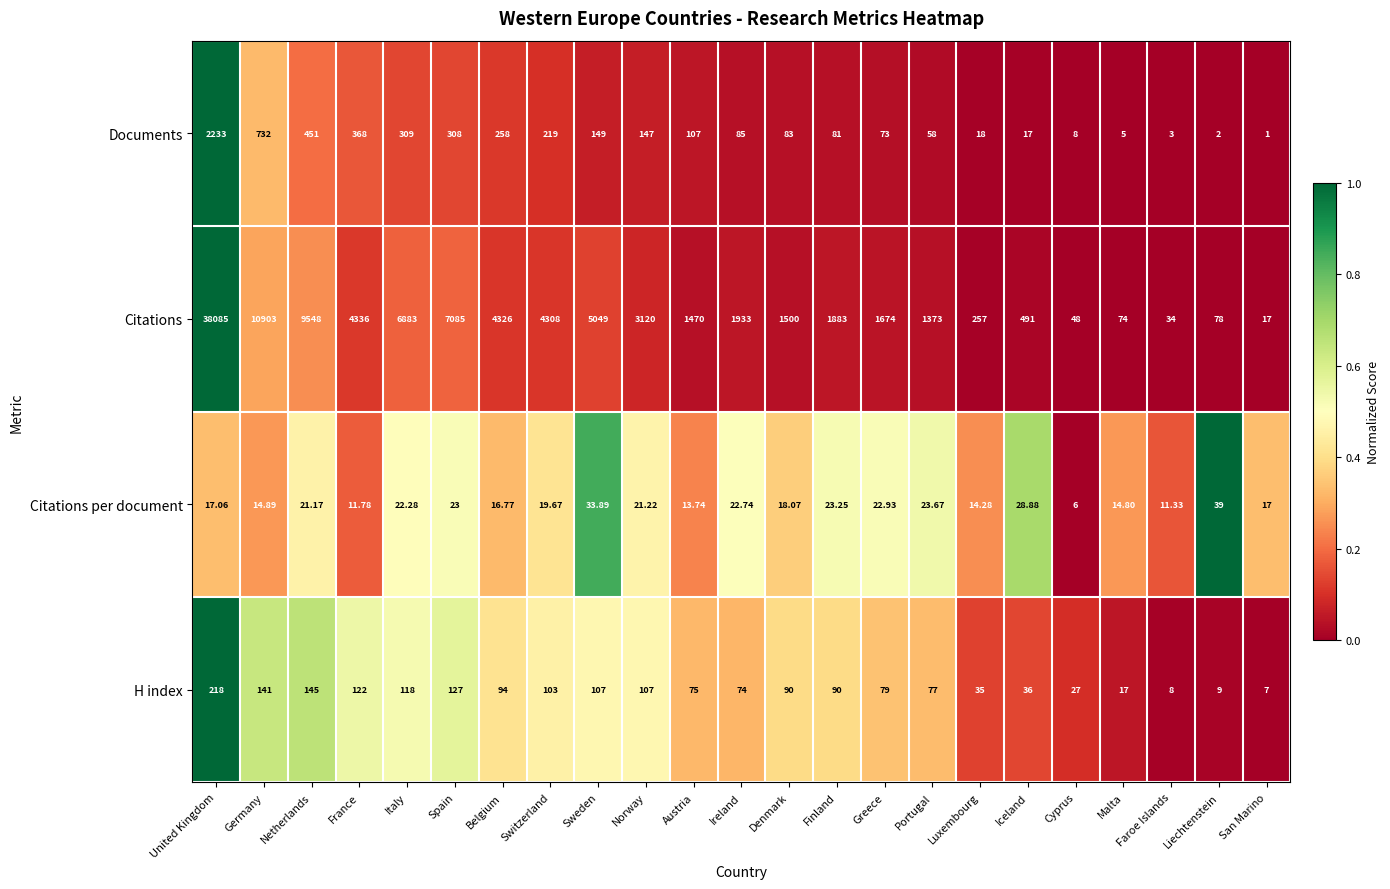

Which category has the highest value across all series?

United Kingdom